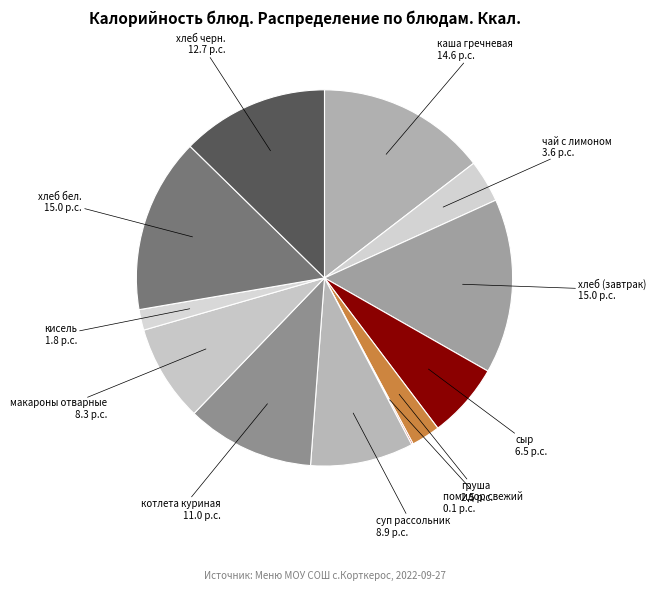

Do каша гречневая and хлеб бел. together represent more than half of the pie?

No